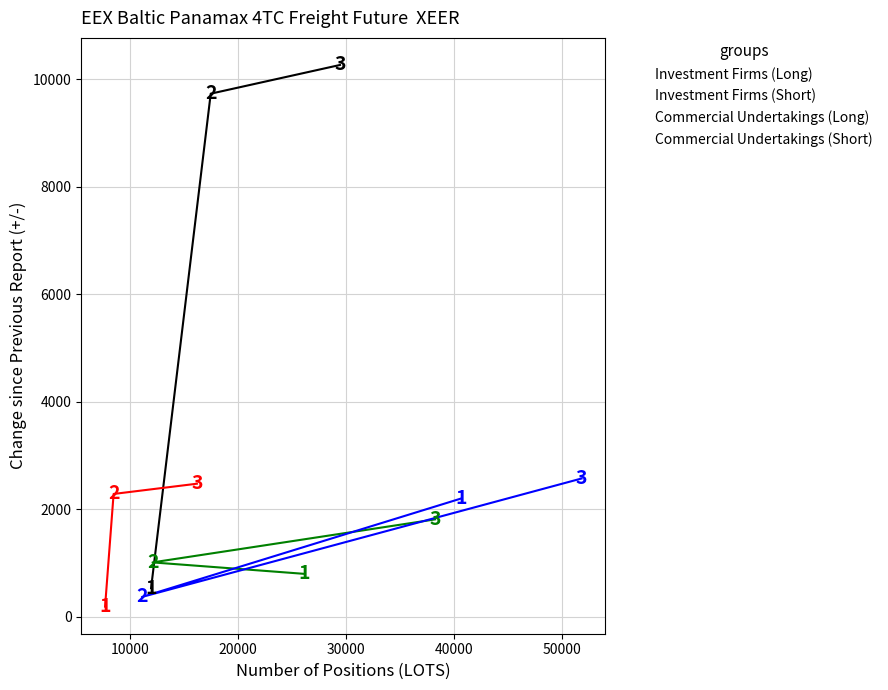

Which series contains the highest Y value?

Investment Firms (Long)